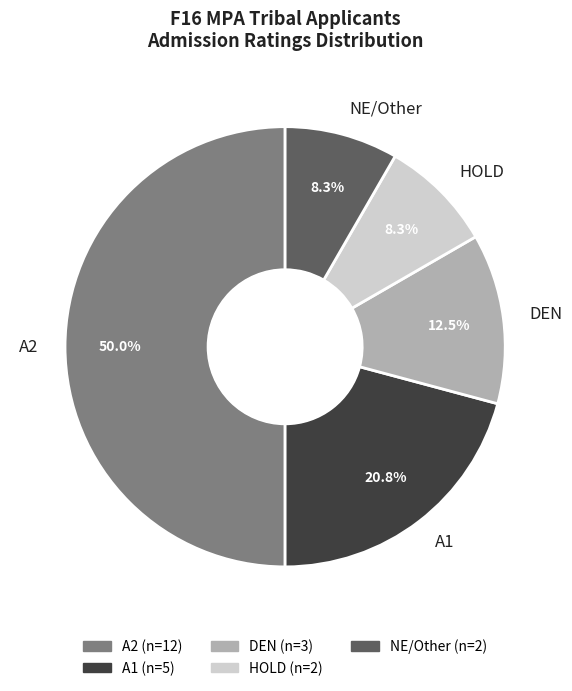

Do DEN and NE/Other together represent more than half of the pie?

No